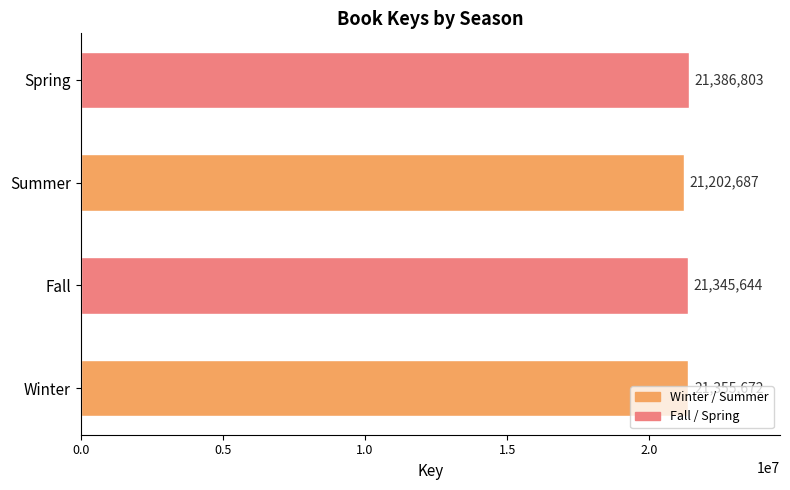

Where is the data nearest to the value 21294745?

Fall